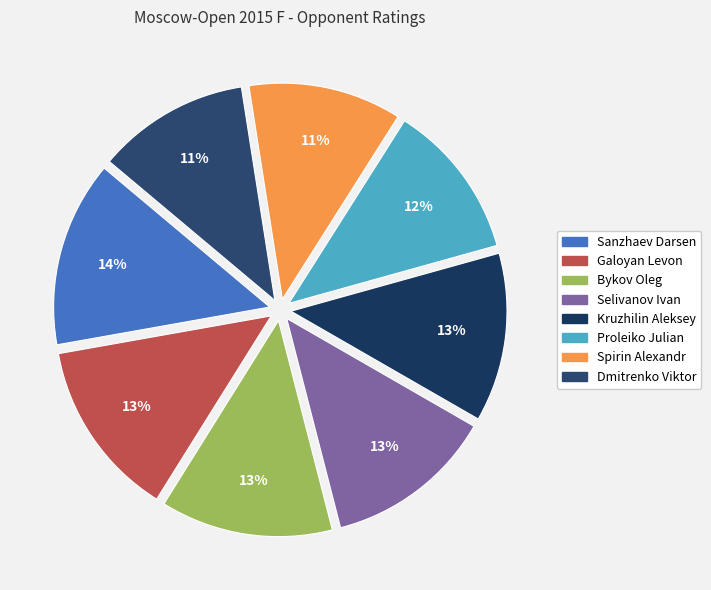

Do Galoyan Levon and Spirin Alexandr together represent more than half of the pie?

No